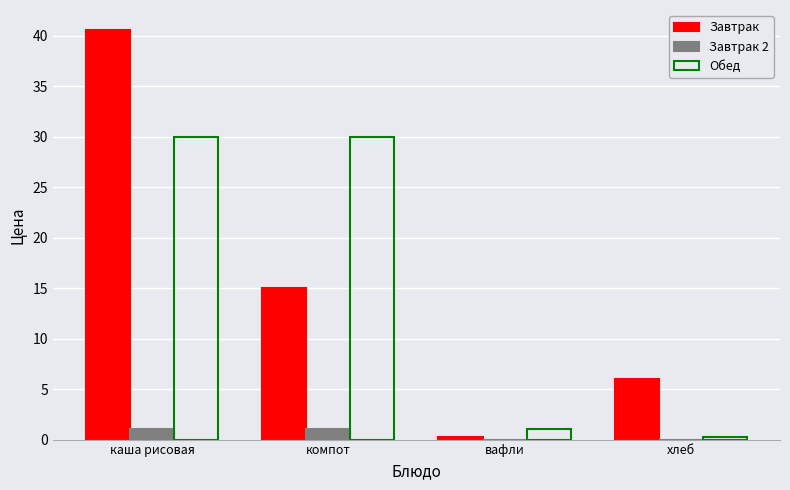

True or false: Завтрак 2 has a value of 1.0 at каша рисовая.

True